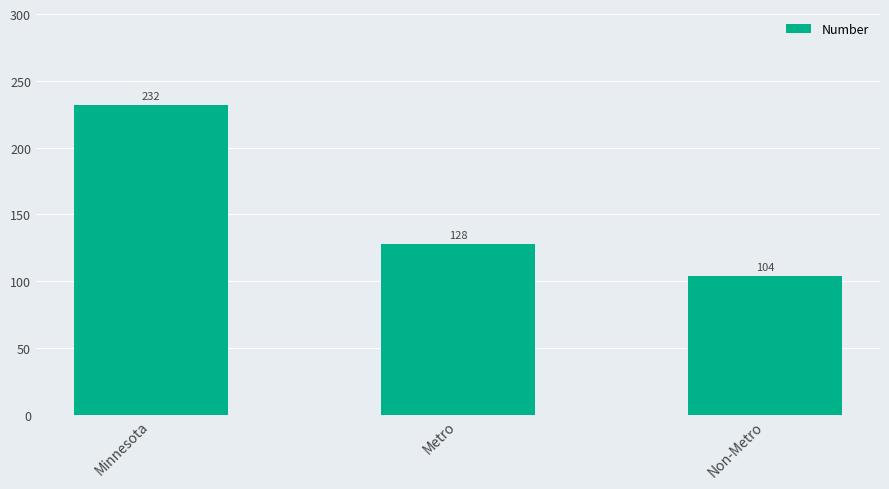

List the labels in order of value, largest first.

Minnesota, Metro, Non-Metro